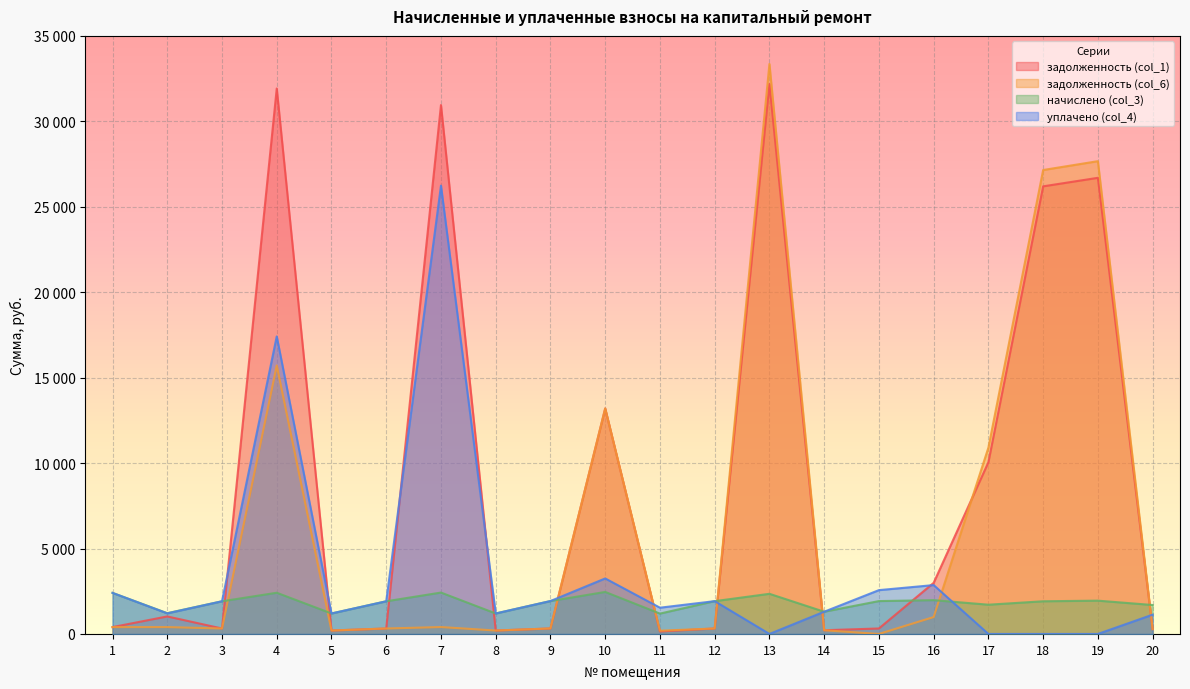

Where is the first local maximum for задолженность (col_1)?

2